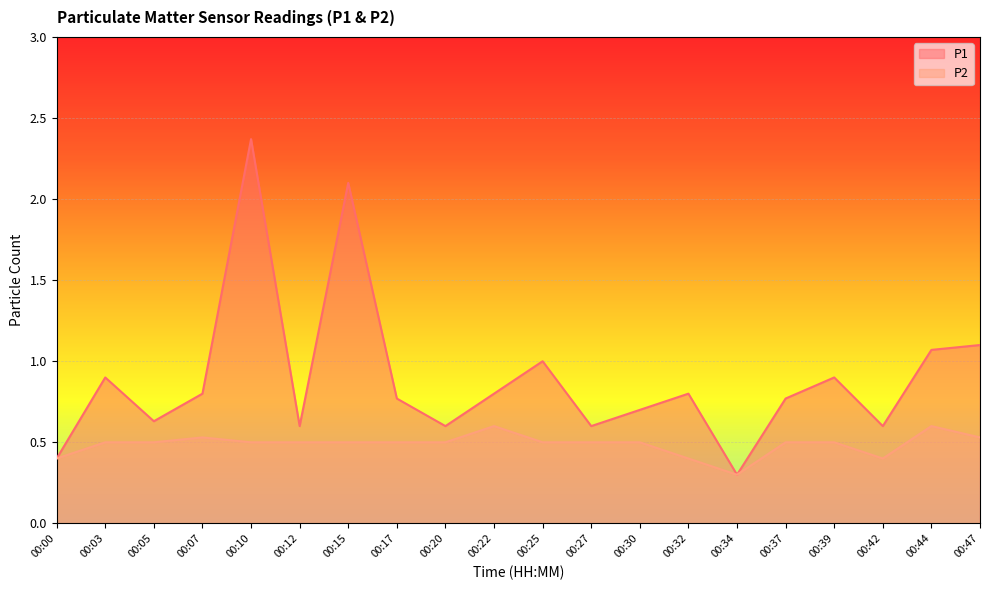

At how many categories does at least one series exceed 1?

4